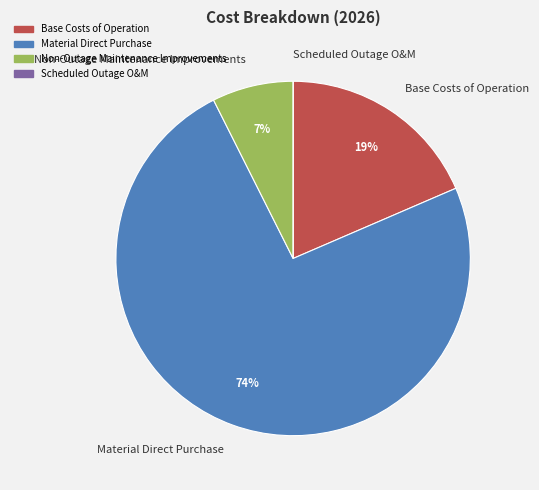

Does any single category account for the majority?

Yes